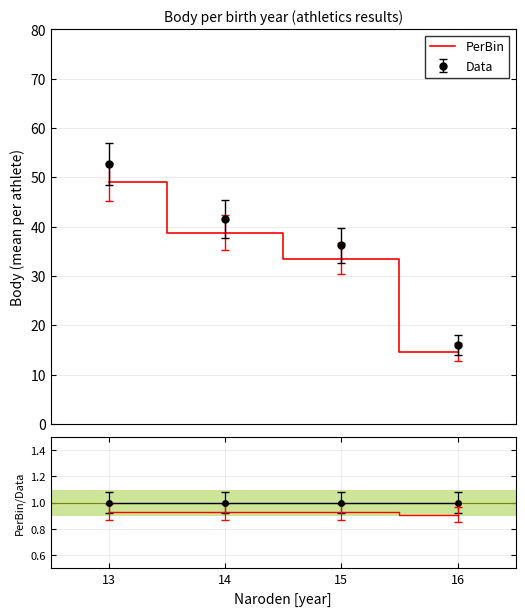

What is the value of the PerBin point at the 4th from the left?

0.9